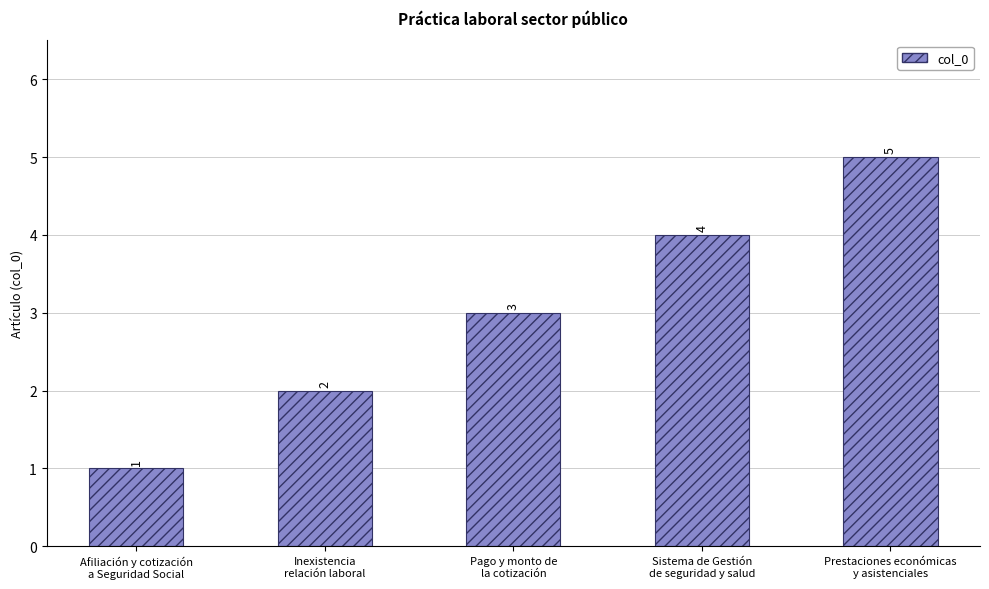

List the labels in order of value, smallest first.

Afiliación y cotización
a Seguridad Social, Inexistencia
relación laboral, Pago y monto de
la cotización, Sistema de Gestión
de seguridad y salud, Prestaciones económicas
y asistenciales